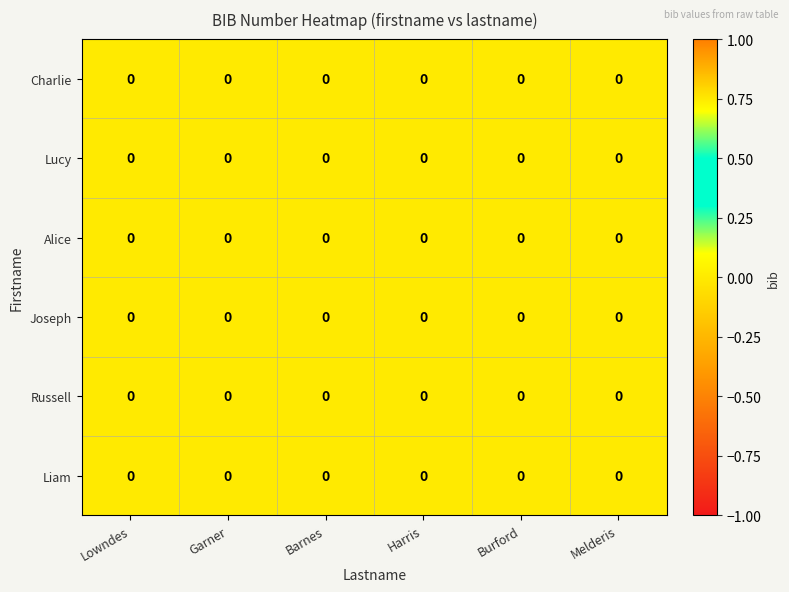

Between Garner and Harris, which is larger?

Garner